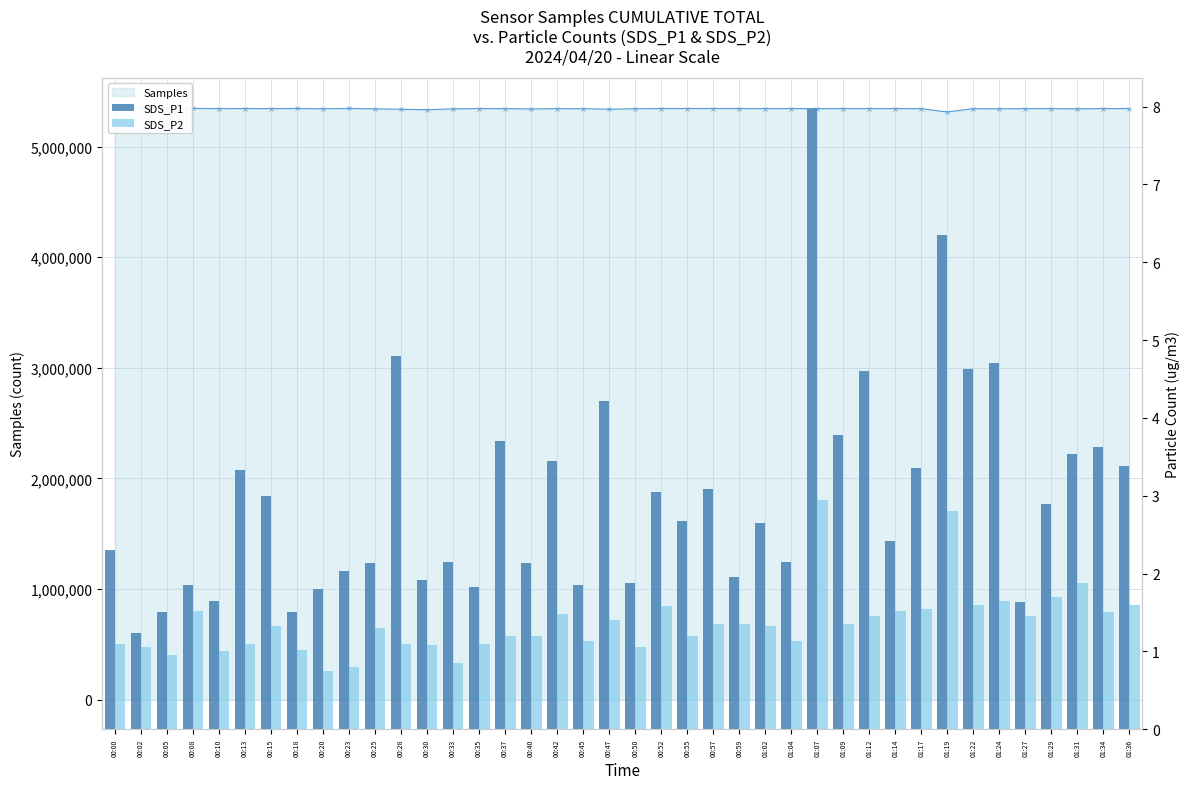

What is the label of the 34th bar from the right?

00:15